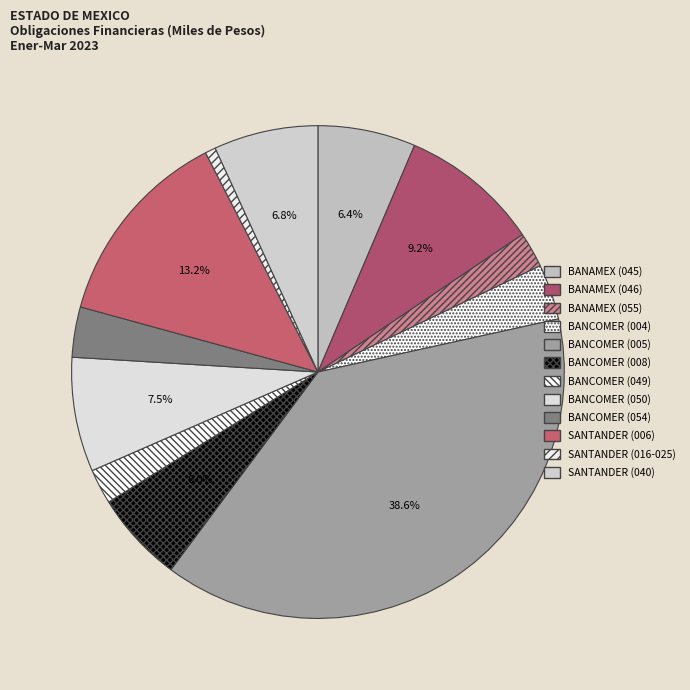

Which category has the smallest portion of the pie?

SANTANDER (016-025)